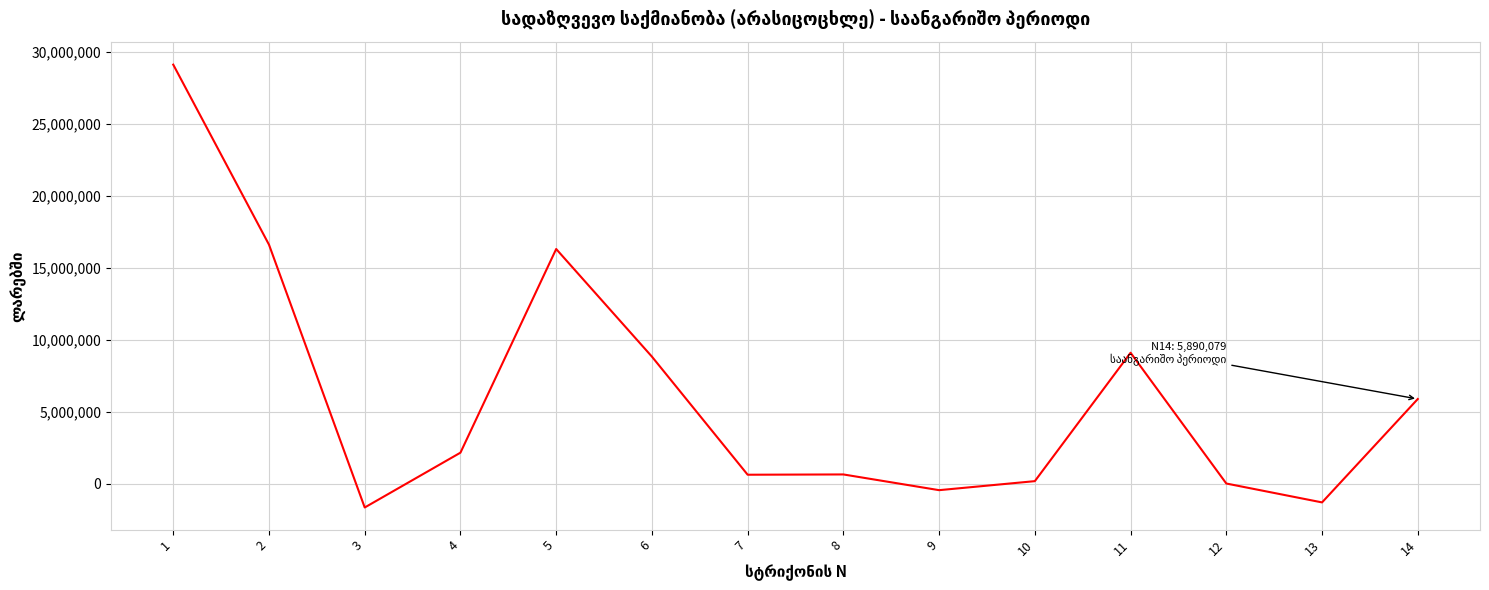

What is the minimum value shown in the chart?

-1640983.9